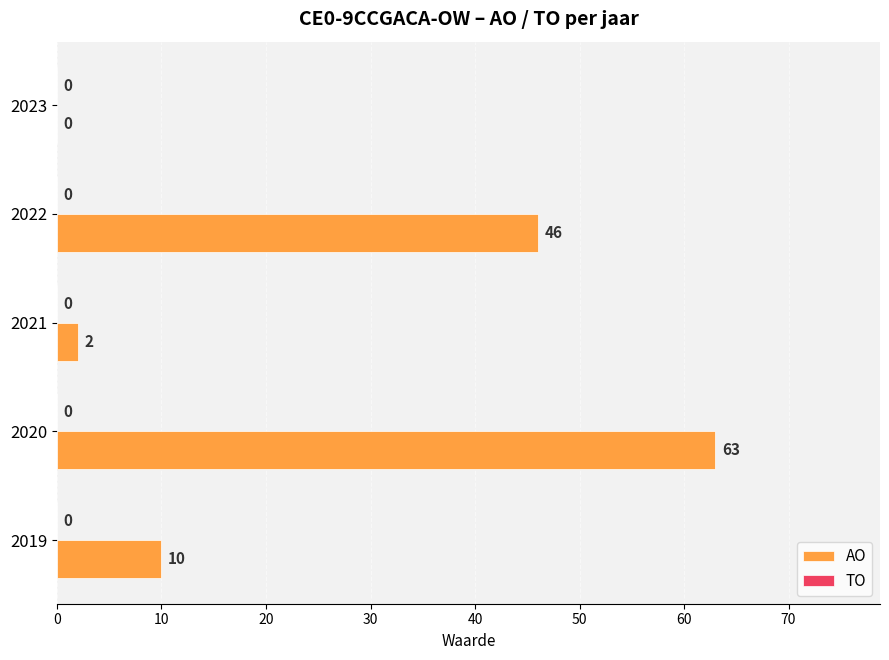

What is the change in value from 2020 to 2023?

-63